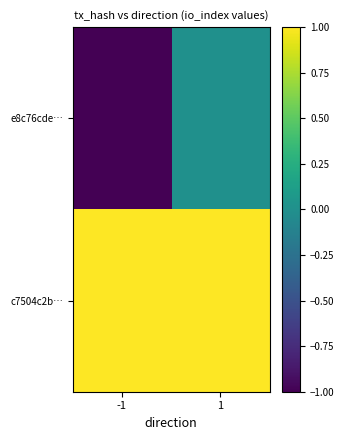

What is the difference between the highest and lowest values at 1?

1